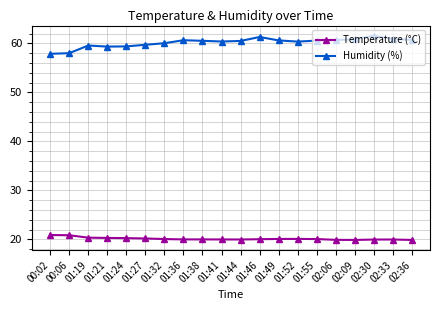

Read the Temperature (°C) value at 01:19.

20.4